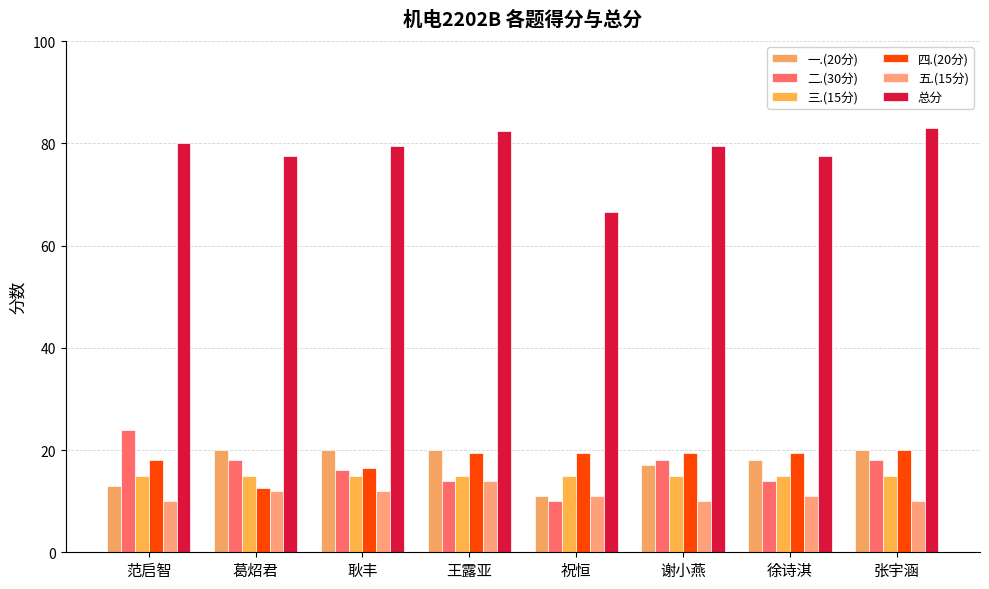

What is the greatest value displayed?

83.0